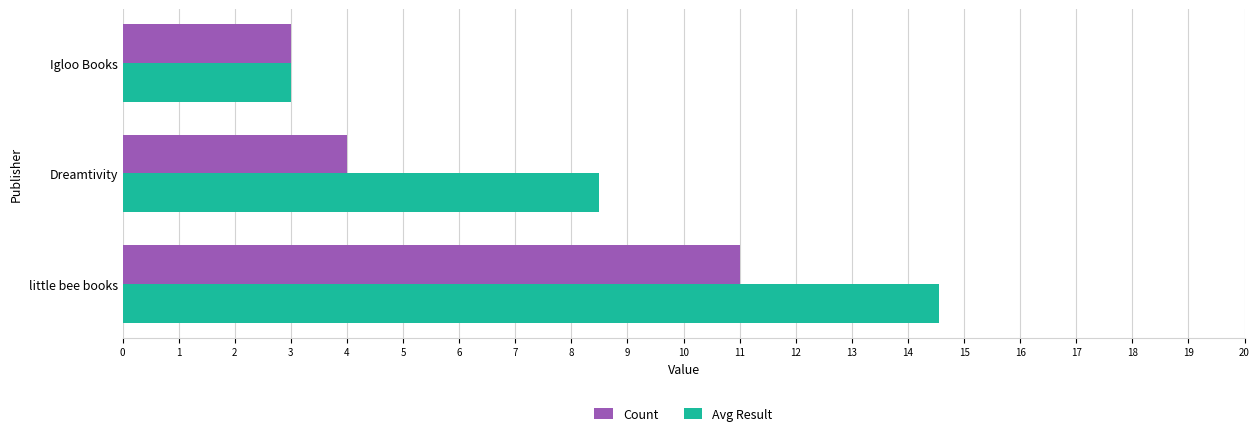

What is the minimum value shown in the chart?

3.0